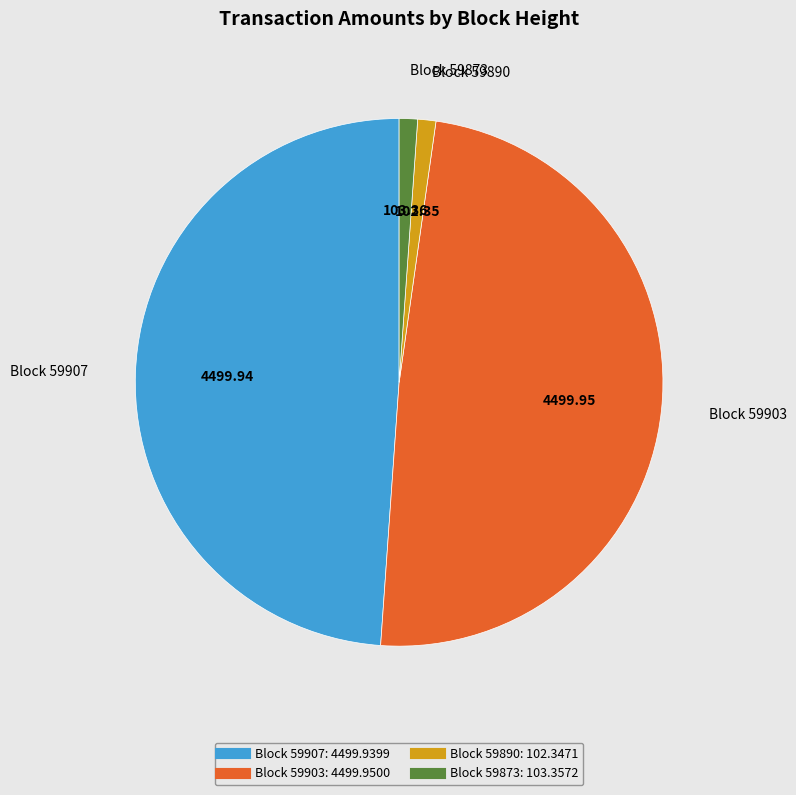

Is there a majority slice in this chart?

No